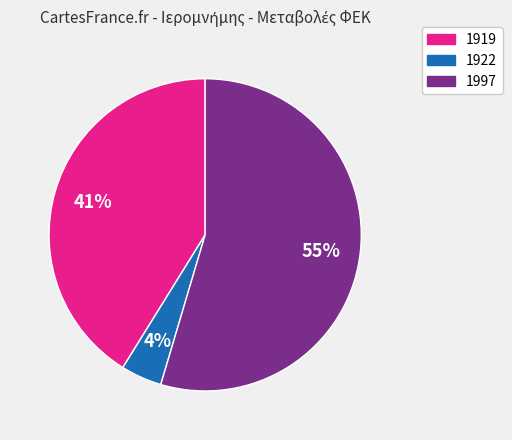

To the nearest percent, what is the average slice percentage?

33%